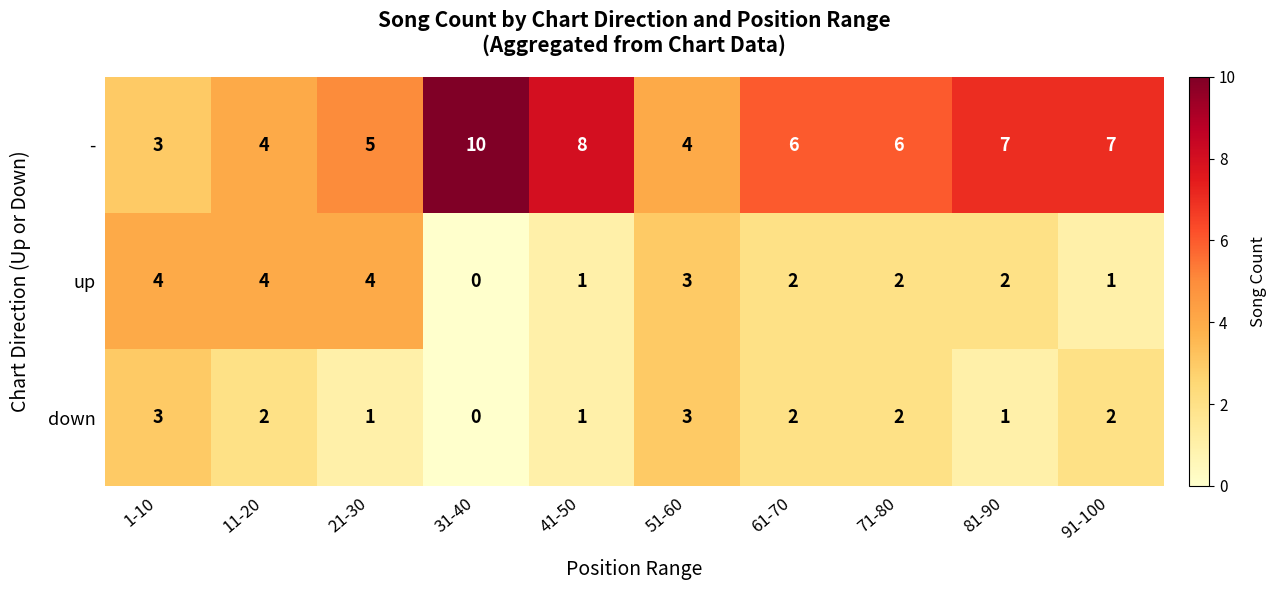

What is the difference between the maximum and minimum values in the - series?

7